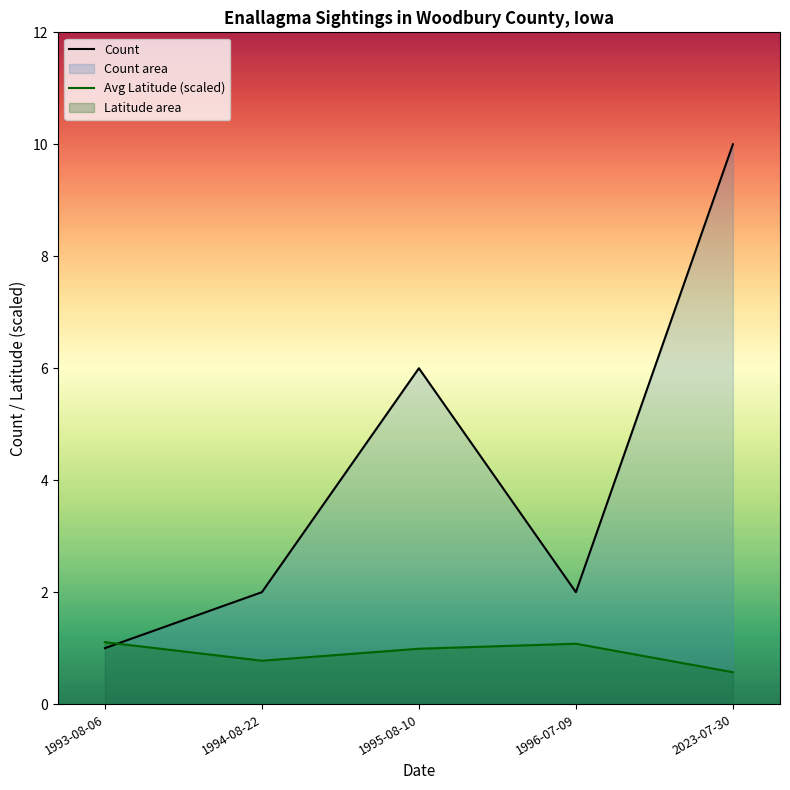

At which category is the sum across all series the highest?

2023-07-30